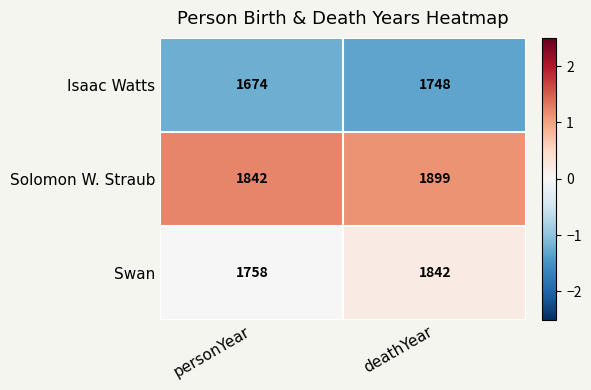

What is the difference between the highest and lowest values at personYear?

168